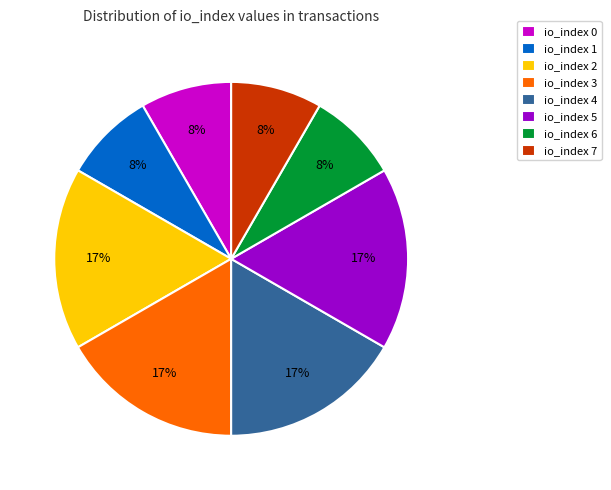

What is the ratio of the value at io_index 1 to the value at io_index 0?

1.0